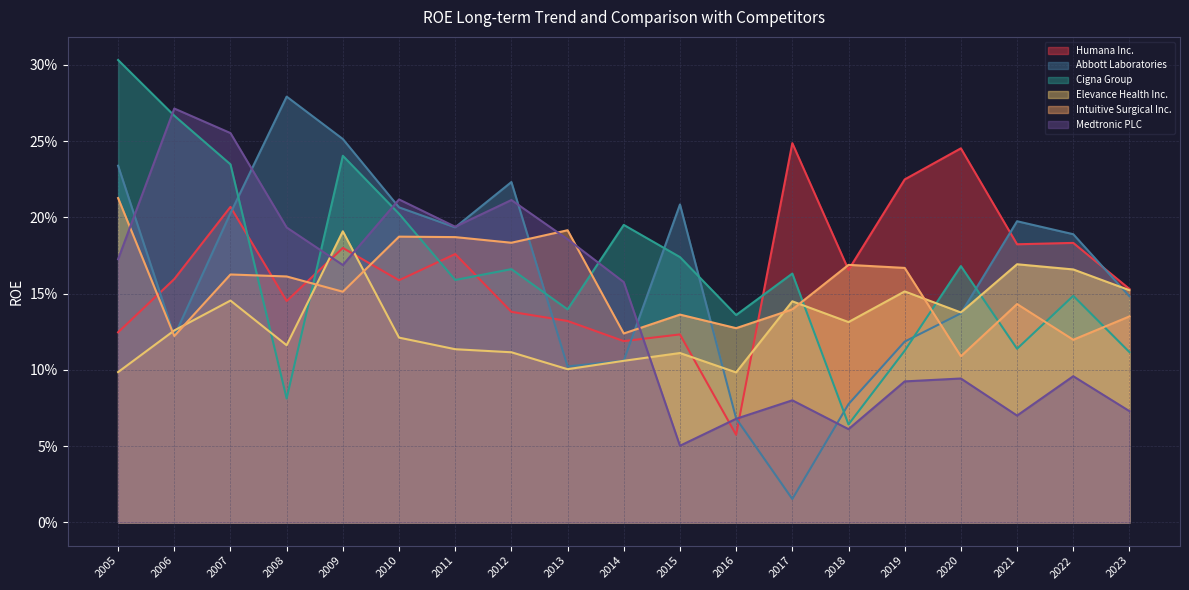

What is the difference between the second highest and minimum values in the Elevance Health Inc. series?

0.1